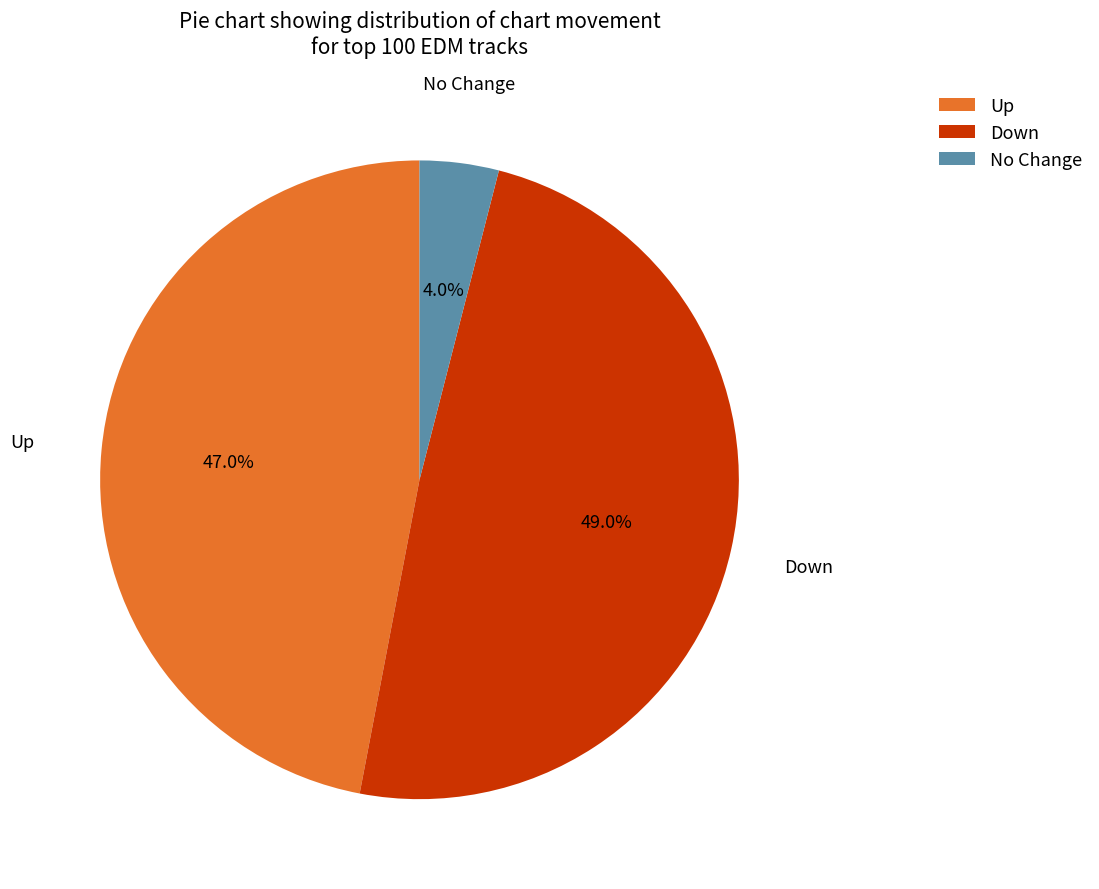

Combined, what portion of the pie is No Change and Down?

53.0%